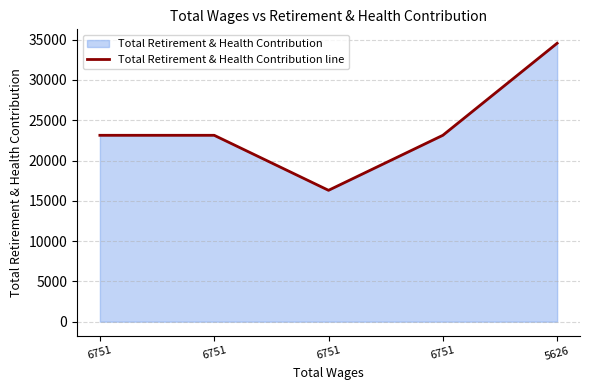

Reading left to right, what are all the values shown in this chart?

23129	23129	16304	23129	34550